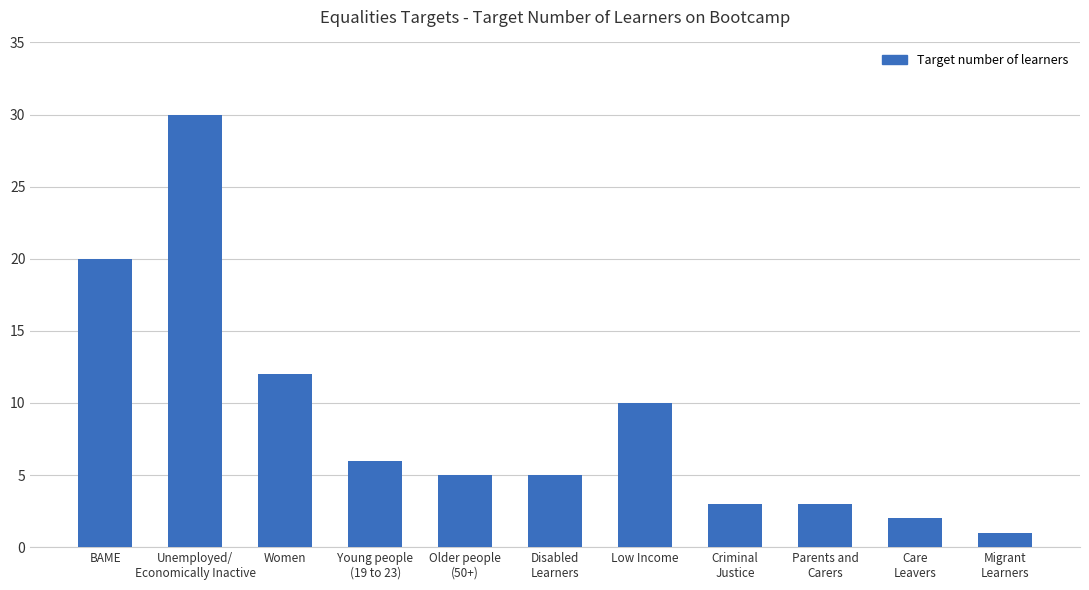

Between Women and Criminal
Justice, which is larger?

Women